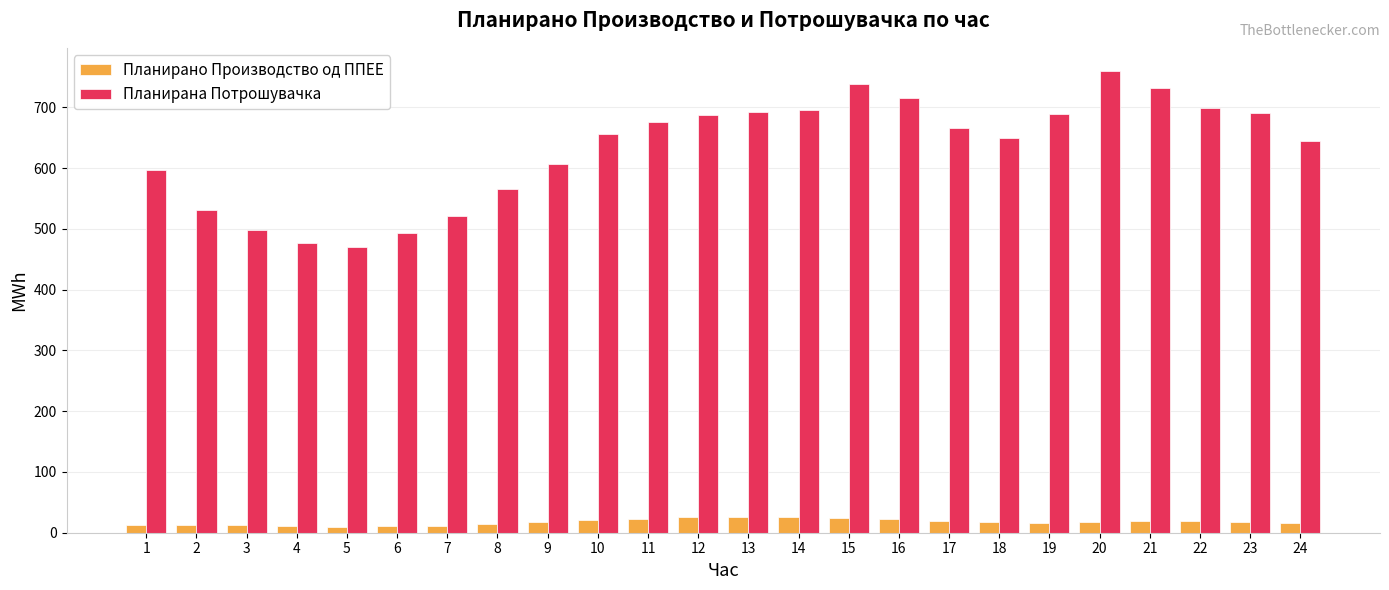

At which label is Планирана Потрошувачка closest to 614?

9